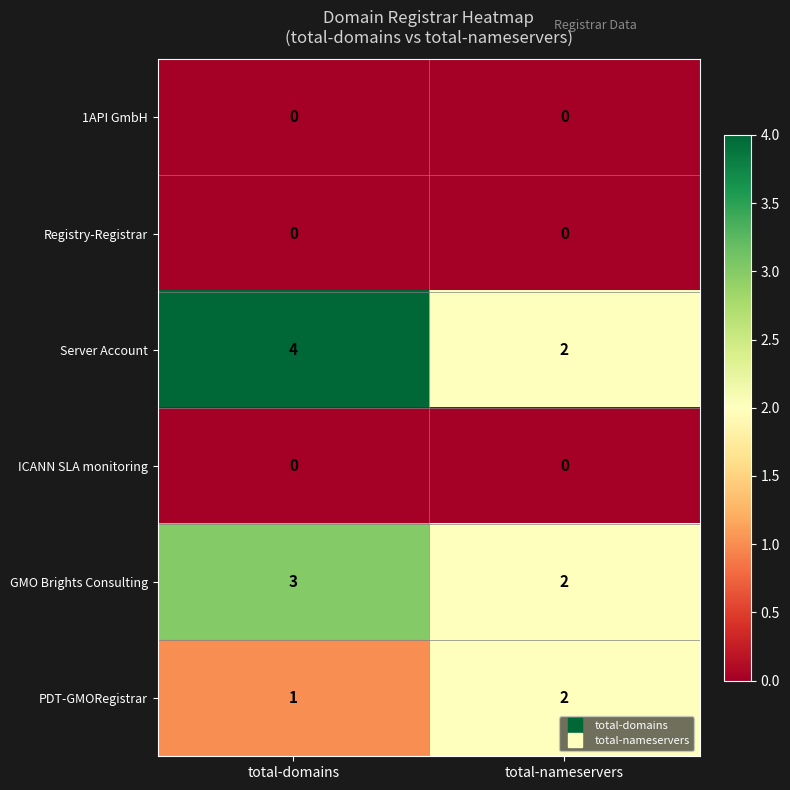

At how many categories does at least one series exceed 0?

2